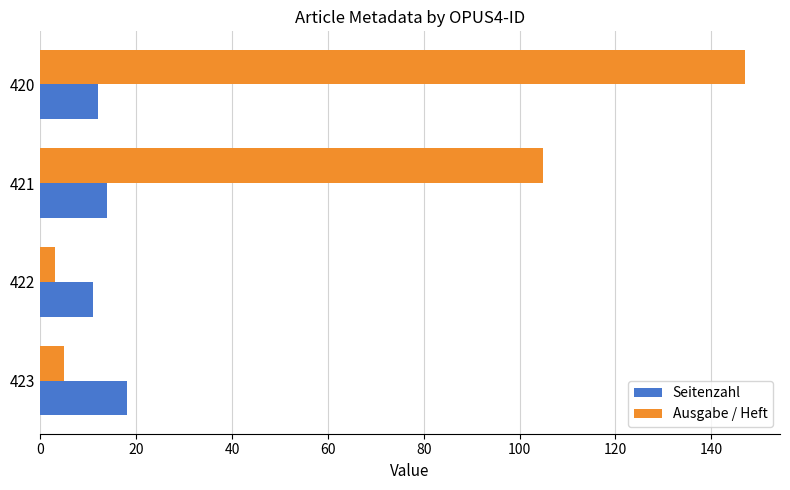

Which series has the largest range (max minus min)?

Ausgabe / Heft